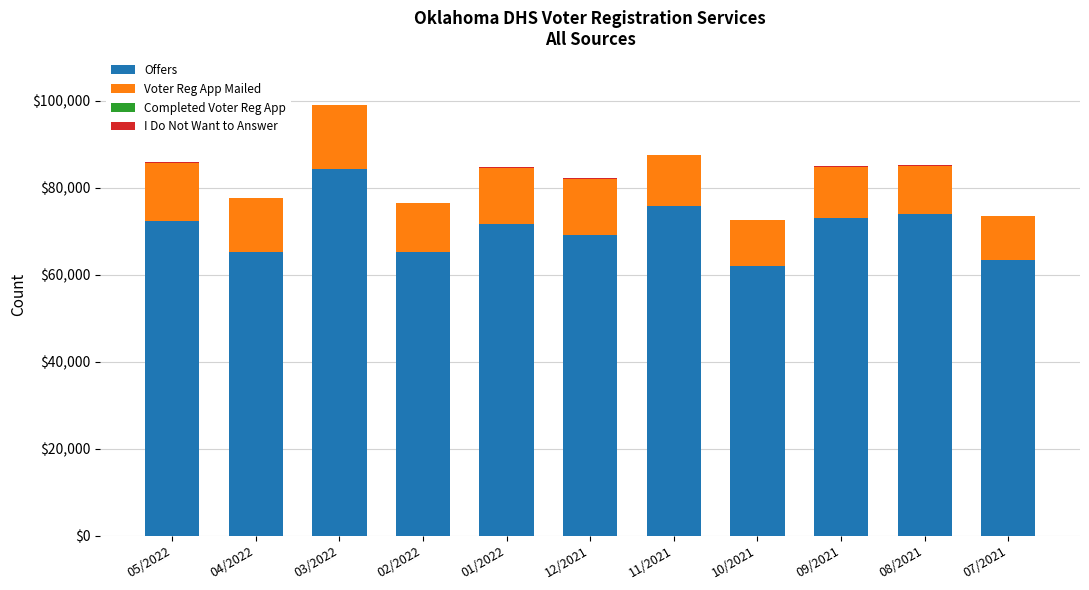

What is the total value across all series at 04/2022?

77688